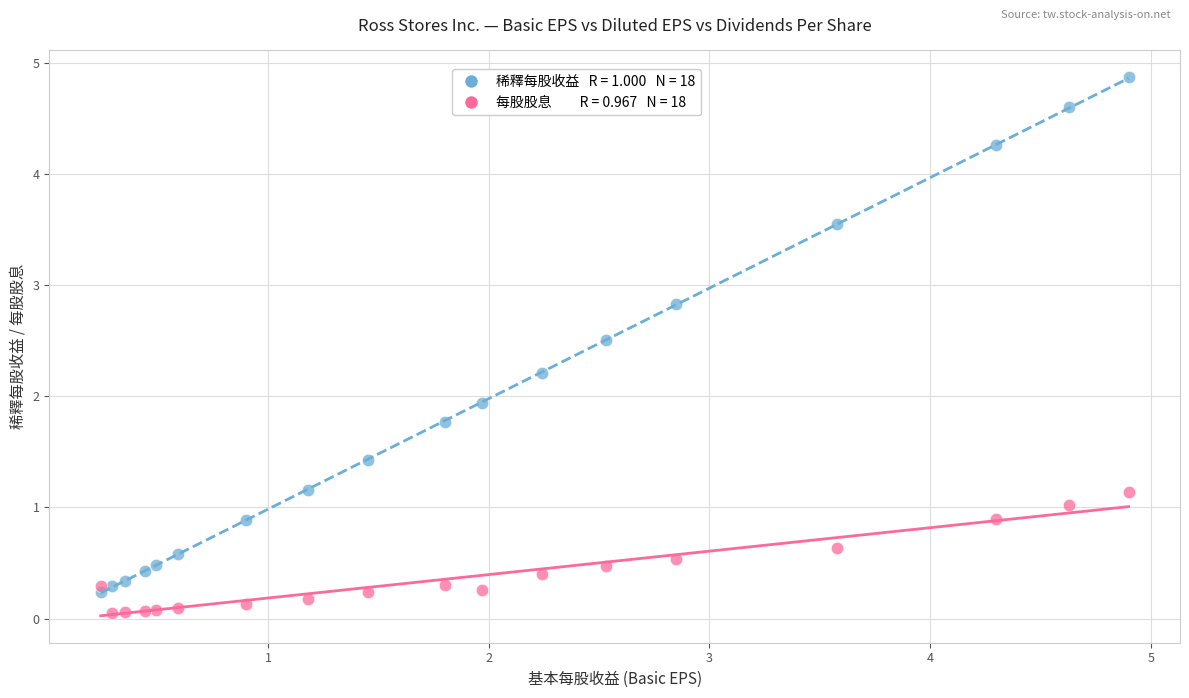

Across all series, what Y value is closest to 2?

1.9